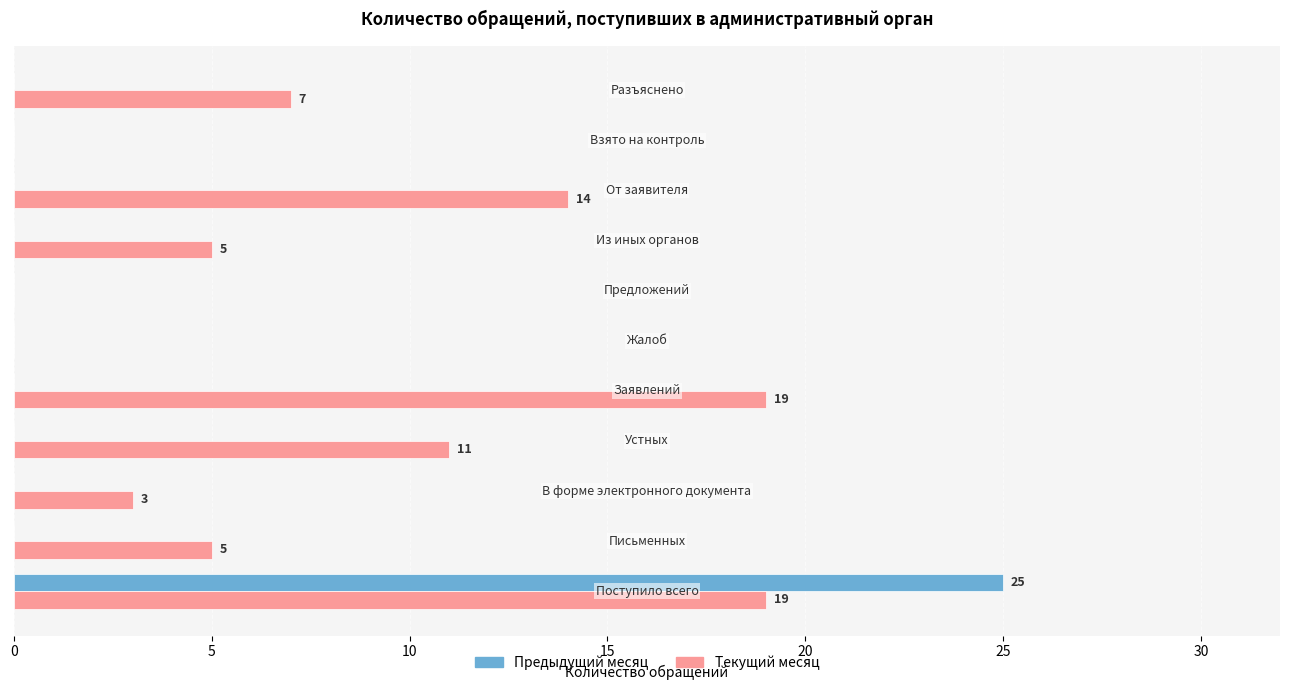

What is the sum of all Текущий месяц values?

83